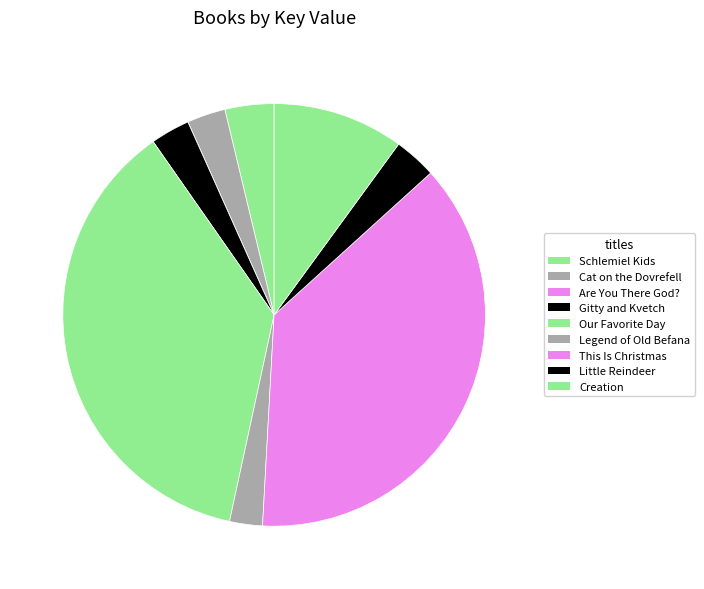

Rank the categories by value from lowest to highest.

Are You There God? It's Me, Margaret., Legend of Old Befana, Cat on the Dovrefell, Gitty and Kvetch, Little Reindeer, Schlemiel Kids Save the Moon, Creation, Our Favorite Day of the Year, This Is Christmas